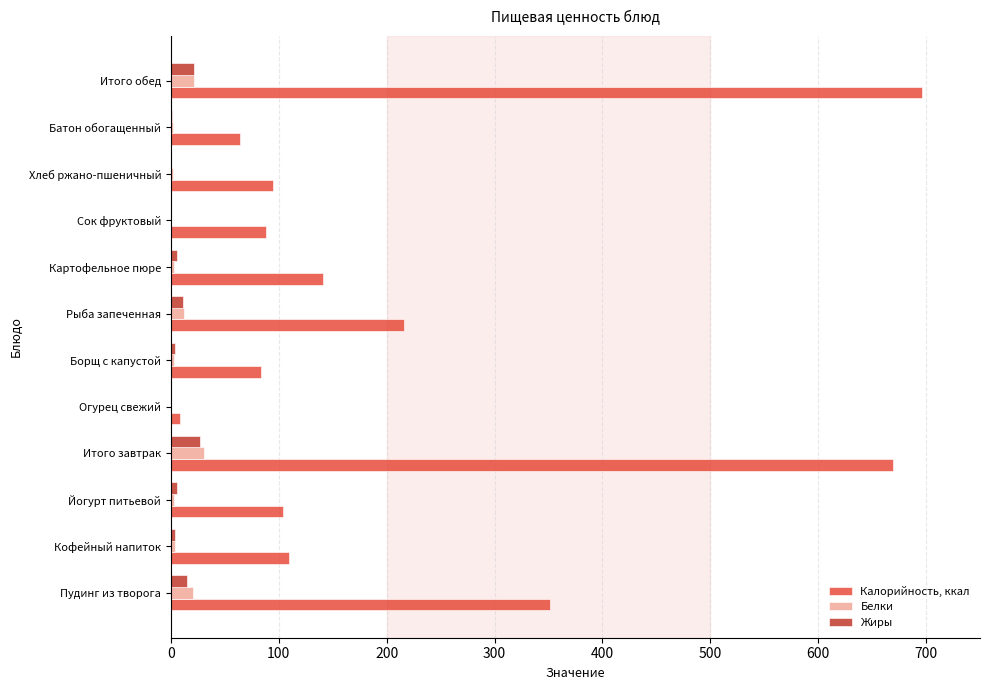

Is the value of Белки at Итого завтрак greater than the value of Калорийность, ккал at Батон обогащенный?

No